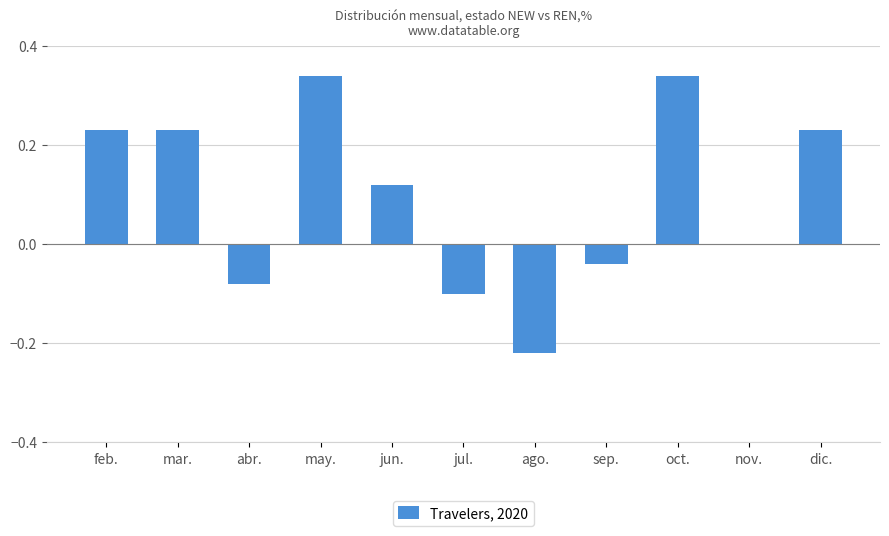

What is the sum of all values?

1.1